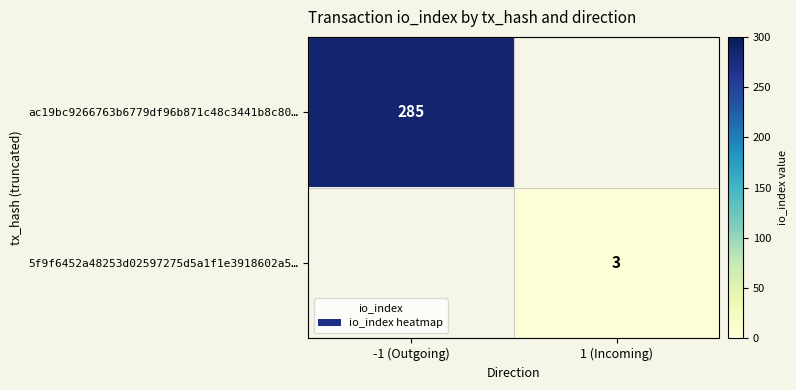

The value of 5f9f6452a48253d02597275d5a1f1e3918602a5… at 1 (Incoming) is 1. True or false?

False